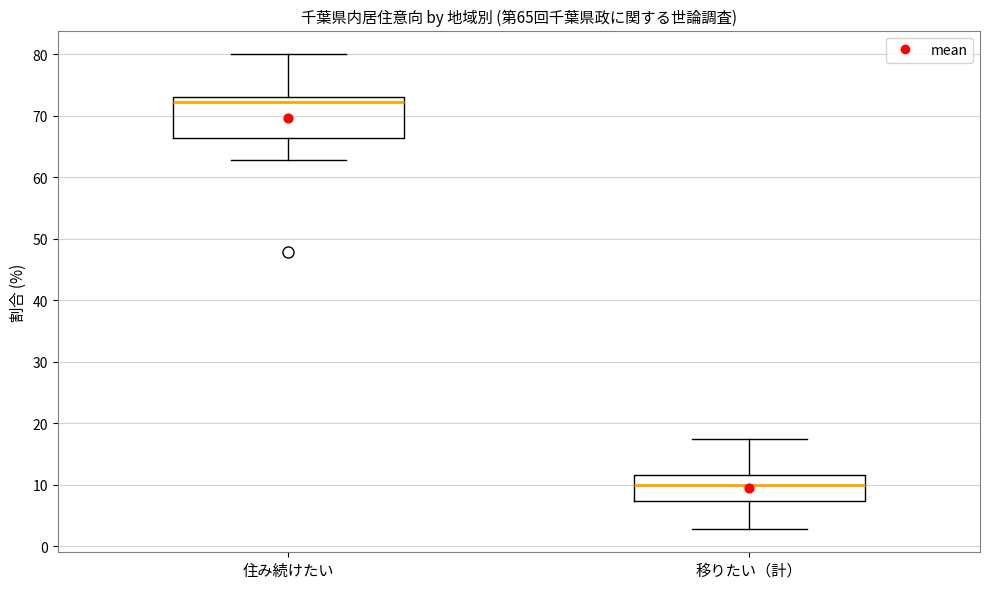

Which box is the tallest, from its lower edge to its upper edge?

住み続けたい